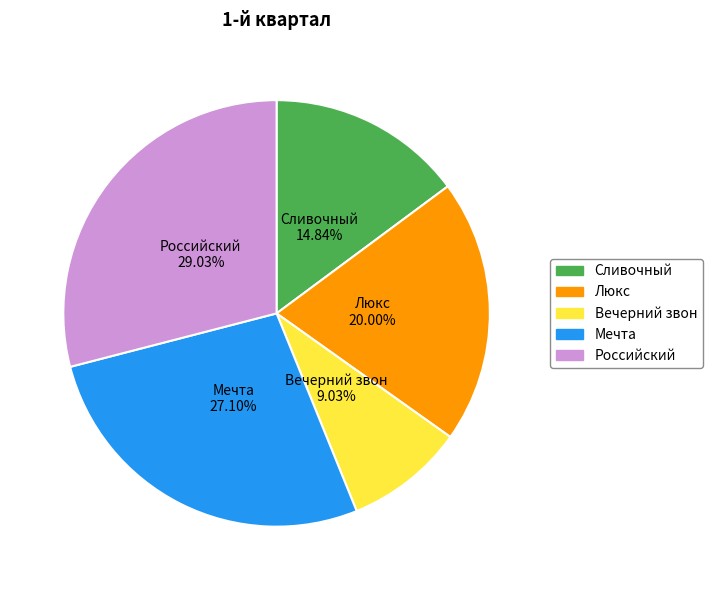

Is the sum of Люкс and Вечерний звон greater than half?

No